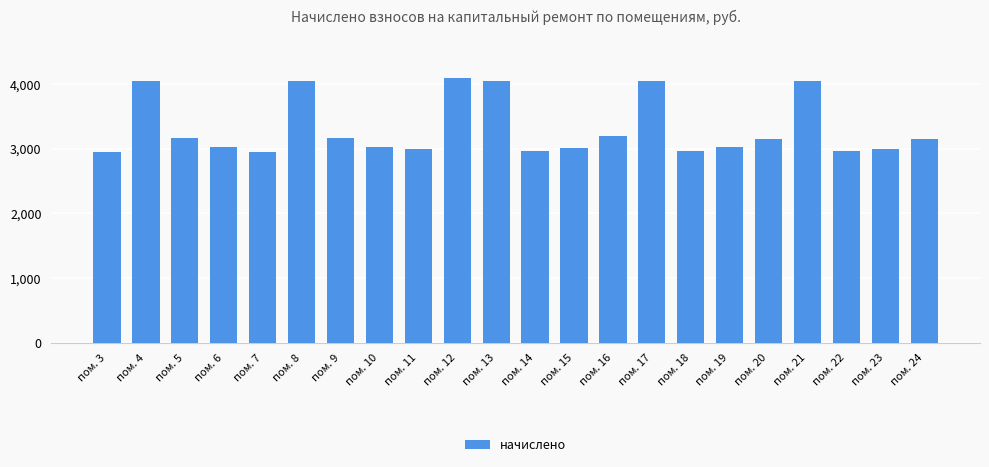

The value at пом. 15 is 4399.2. True or false?

False